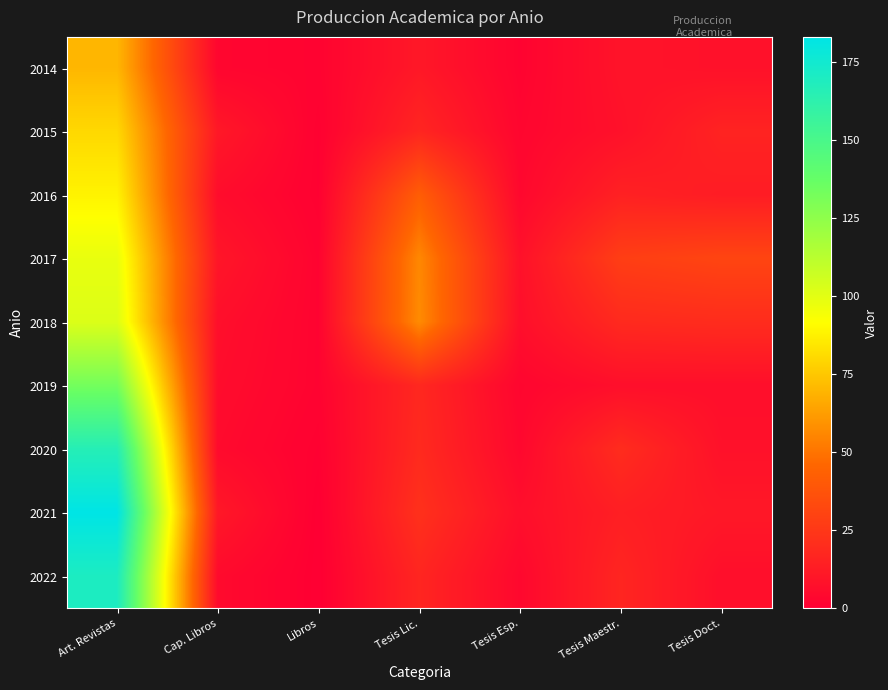

What is the difference between the highest and lowest values at Tesis Maestr.?

21